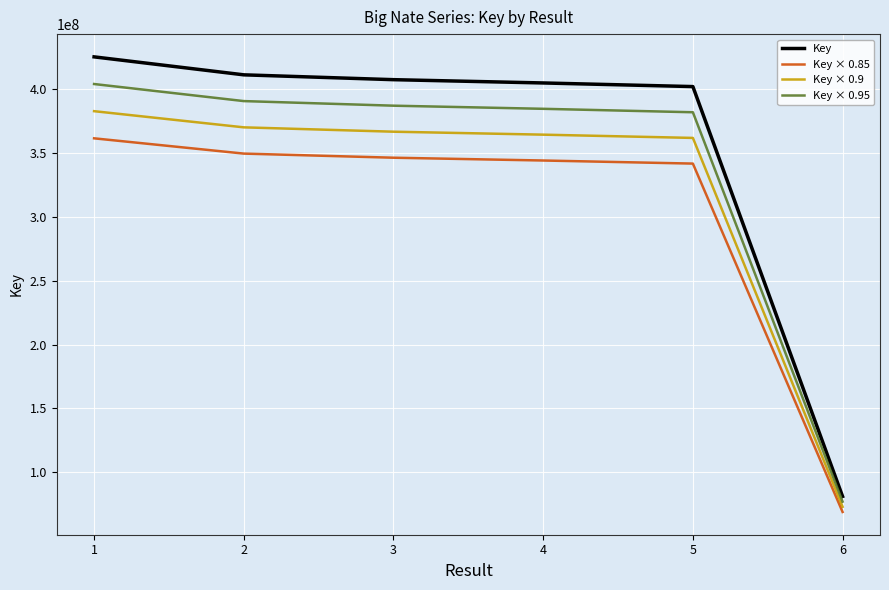

What is the total value across all series at 1?

1574001193.6